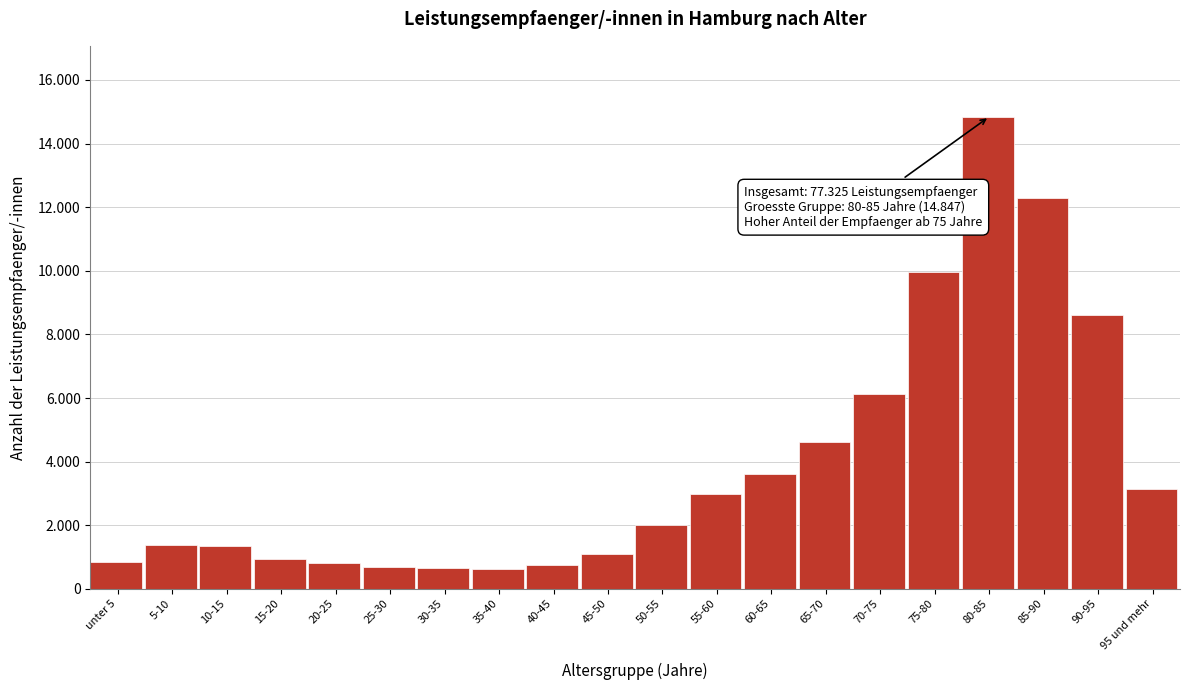

Are the bars horizontal?

No